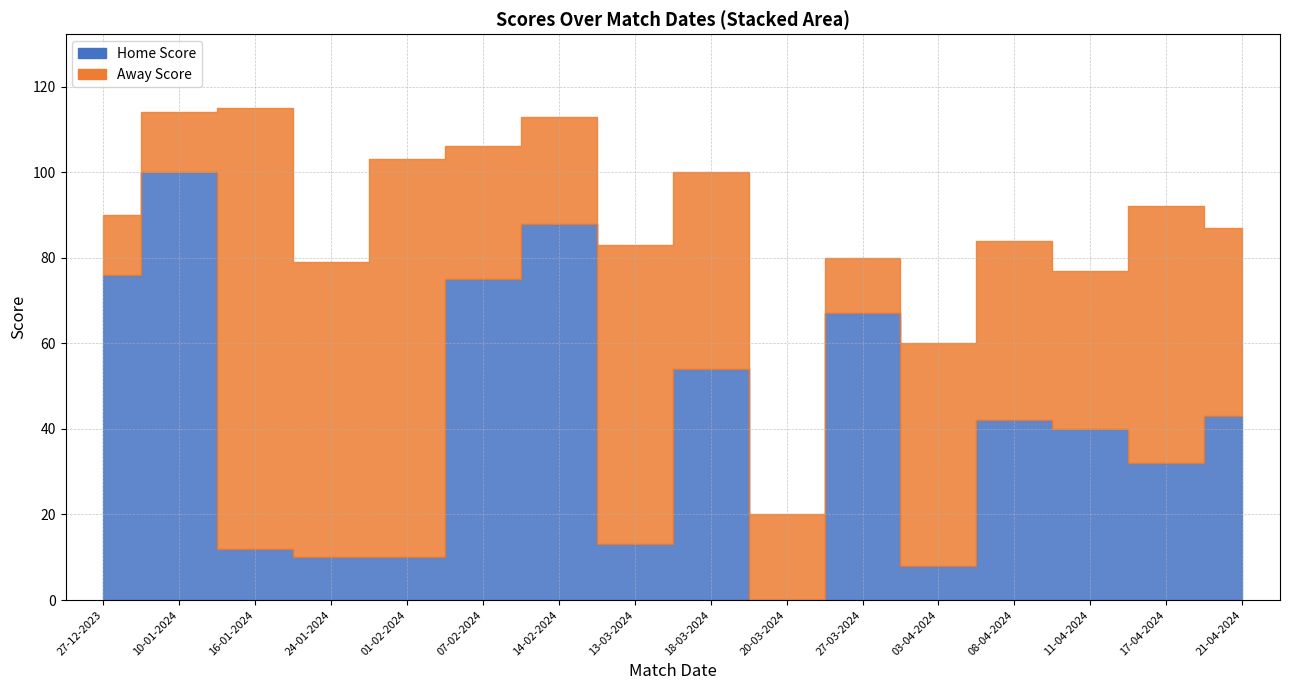

Does the chart have visible grid lines?

Yes